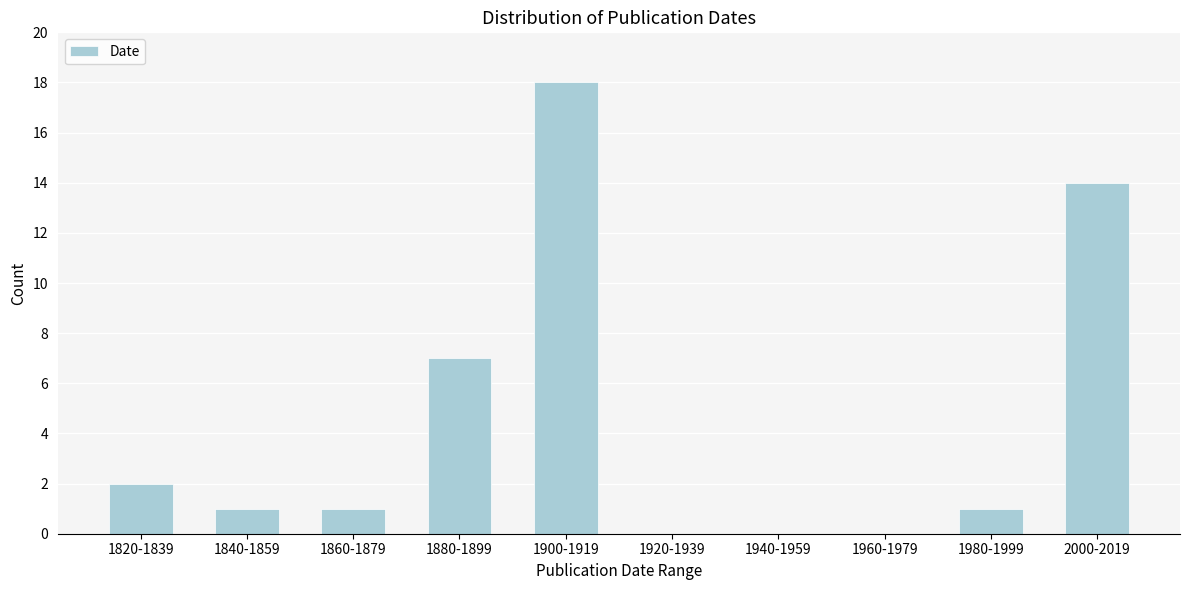

Reading right to left, what are all the values shown in this chart?

2000-2019=14	1980-1999=1	1960-1979=0	1940-1959=0	1920-1939=0	1900-1919=18	1880-1899=7	1860-1879=1	1840-1859=1	1820-1839=2